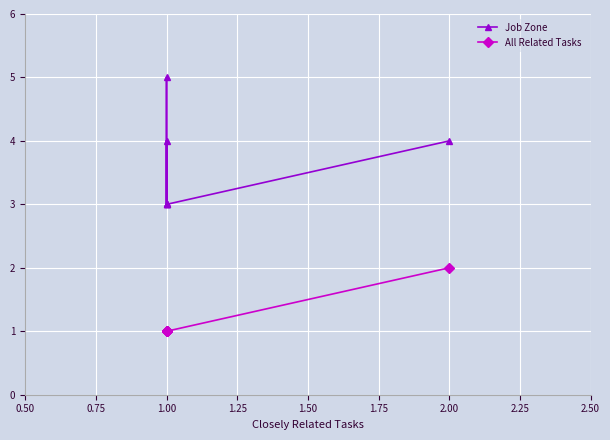

What is the maximum value for All Related Tasks?

2